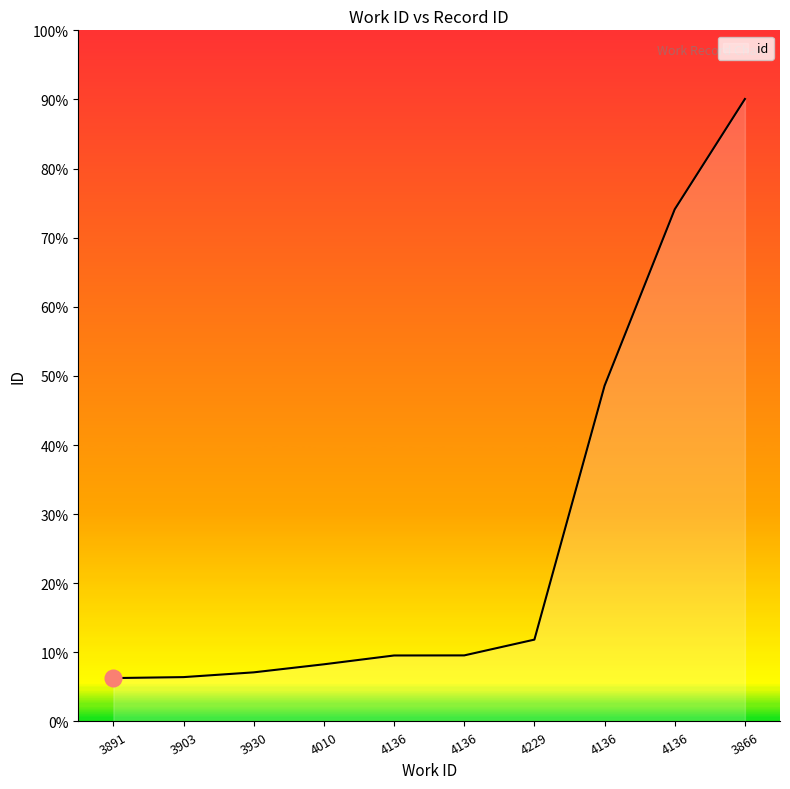

True or false: there are more than 1 points higher than both neighbors.

False